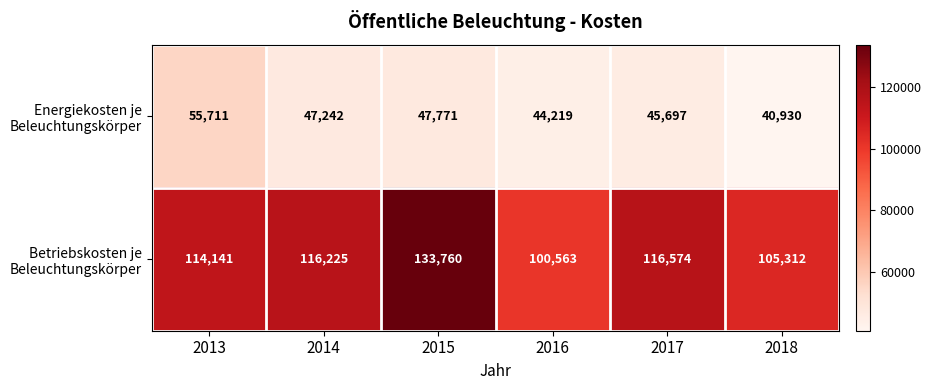

The Betriebskosten je Beleuchtungskörper series shows 157324 at 2017. True or false?

False